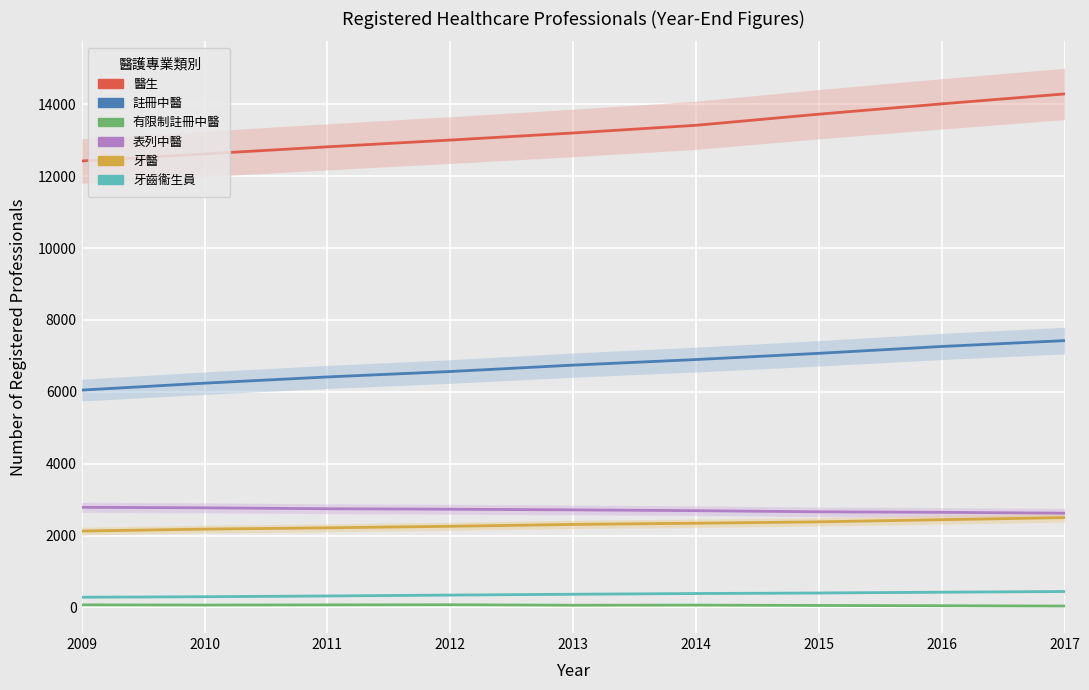

How many data points does each series have?

9